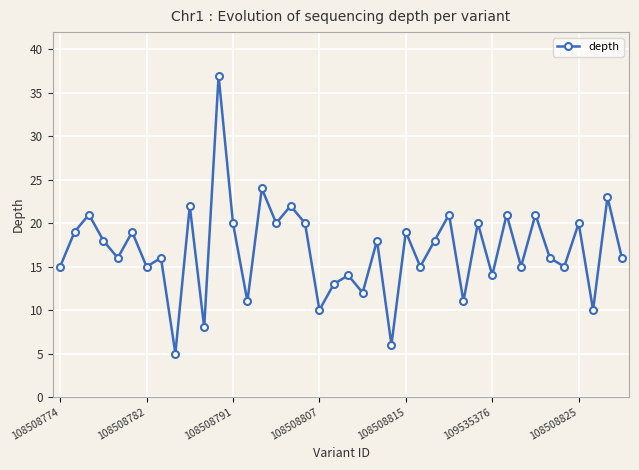

What is the minimum value shown in the chart?

5